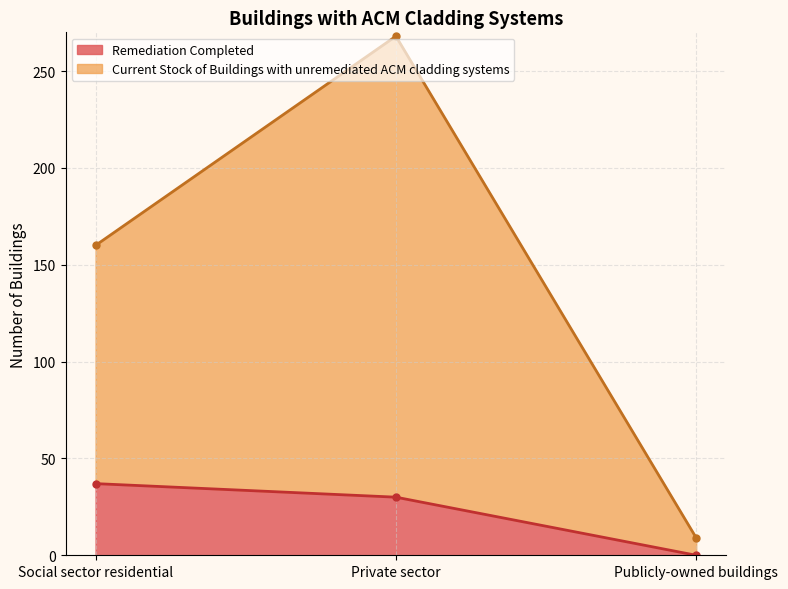

Reading left to right, list all the values displayed in this chart.

Remediation Completed: 37	30	0
Current Stock of Buildings with unremediated ACM cladding systems: 160	268	9